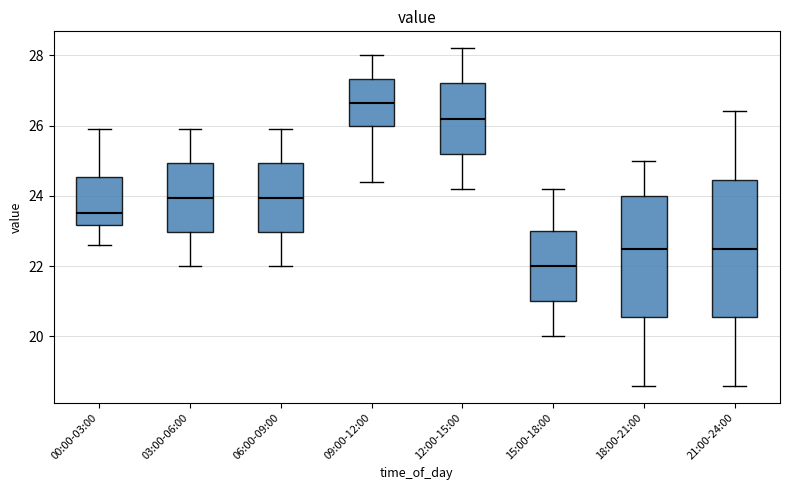

Reading left to right, transcribe this box plot: for each box, give where its median line is, the range the box spans, and where its two whiskers end, as read against the y-axis. The values are not printed on the chart, so give them approximately, as read against the axis.

00:00-03:00: median 23.6, box 23.2 to 24.6, whiskers 22.6 to 26.0
03:00-06:00: median 24.0, box 23.0 to 25.0, whiskers 22.0 to 26.0
06:00-09:00: median 24.0, box 23.0 to 25.0, whiskers 22.0 to 26.0
09:00-12:00: median 26.6, box 26.0 to 27.4, whiskers 24.4 to 28.0
12:00-15:00: median 26.2, box 25.2 to 27.2, whiskers 24.2 to 28.2
15:00-18:00: median 22.0, box 21.0 to 23.0, whiskers 20.0 to 24.2
18:00-21:00: median 22.6, box 20.6 to 24.0, whiskers 18.6 to 25.0
21:00-24:00: median 22.6, box 20.6 to 24.4, whiskers 18.6 to 26.4